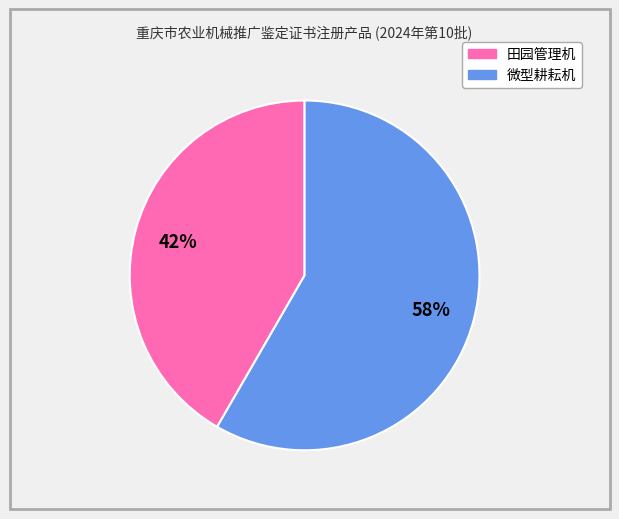

Do 田园管理机 and 微型耕耘机 together represent more than half of the pie?

Yes